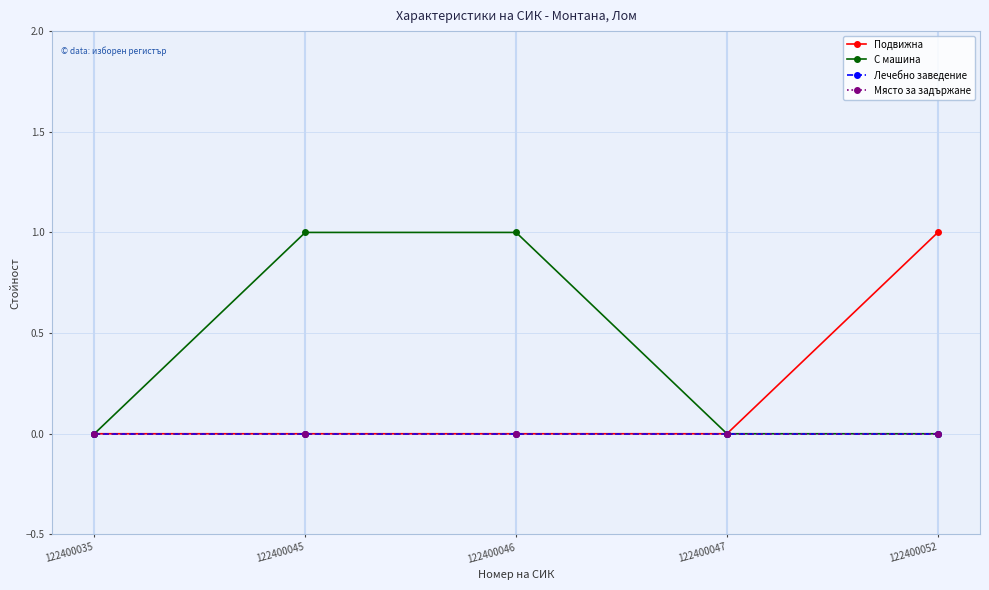

Is this an area chart (filled region under the line)?

No